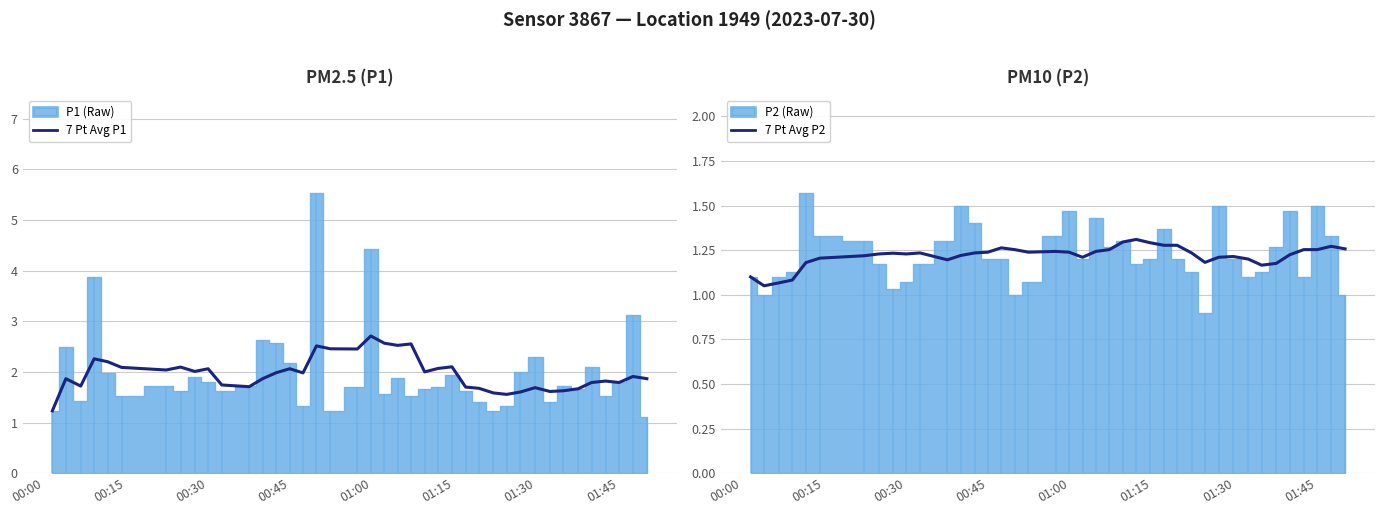

What is the highest value of the 7 Pt Avg P1 series?

2.7